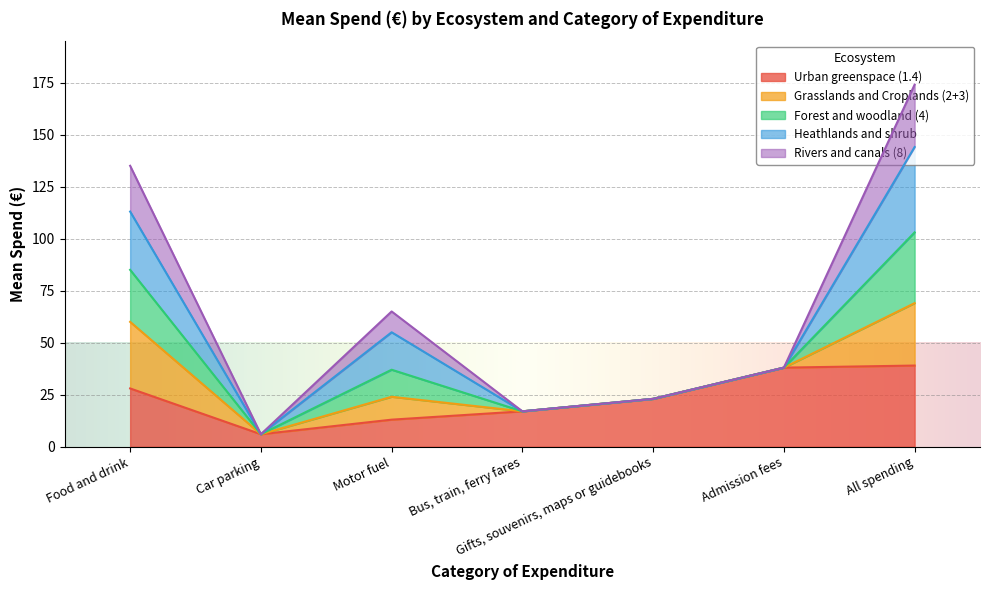

Is it true that Rivers and canals (8) equals 6 at Gifts, souvenirs, maps or guidebooks?

False